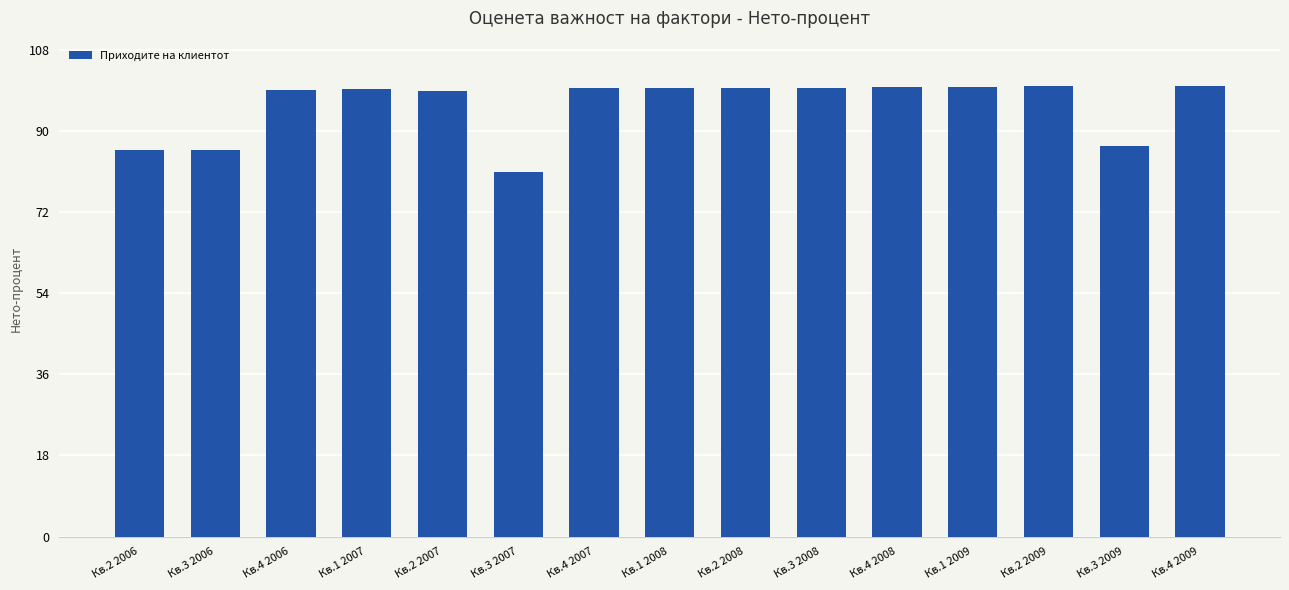

Where is the data nearest to the value 90?

Кв.3 2009